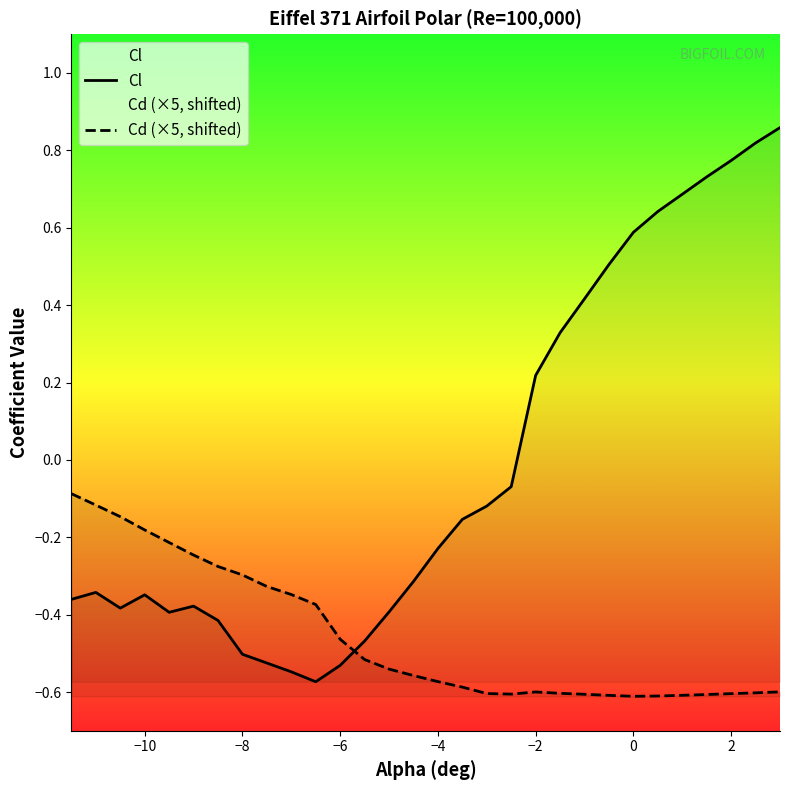

How many lines are shown in the chart?

2